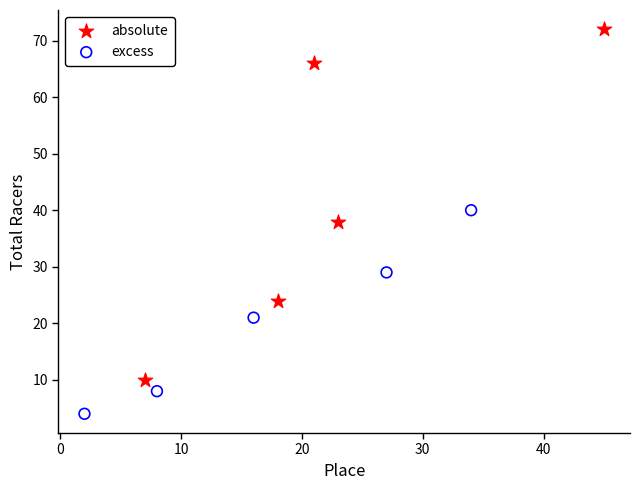

Which series contains the highest Y value?

absolute